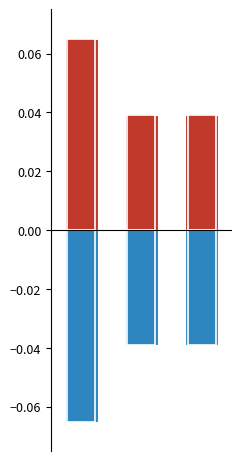

What is the sum of the Extra Credit values at 2 and 0?

0.1